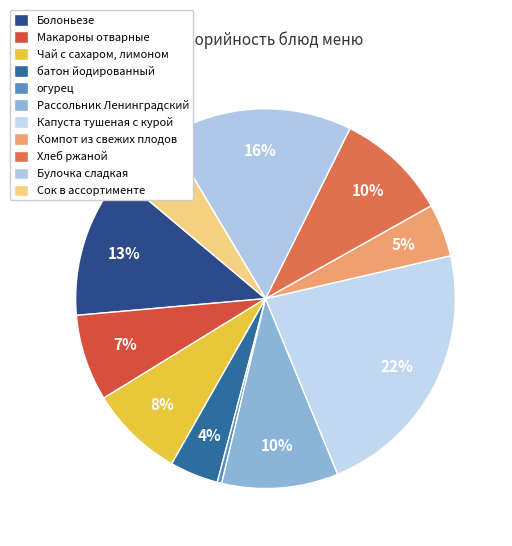

Does any single category account for the majority?

No